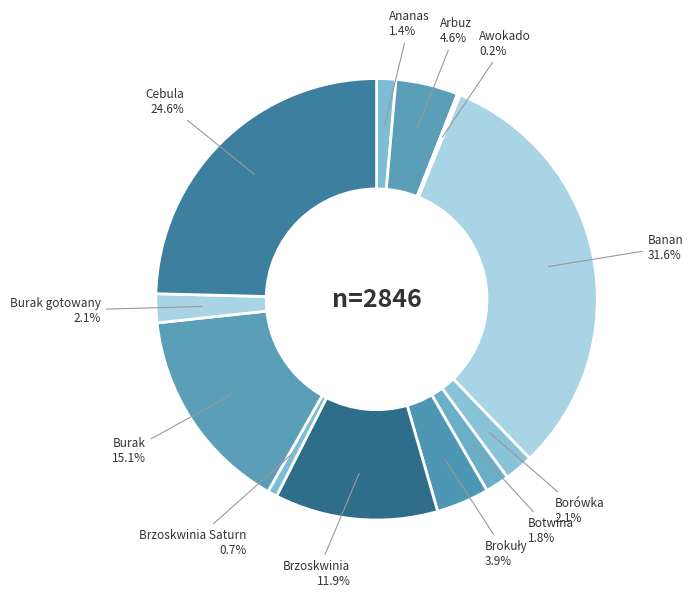

Combined, do Cebula and Ananas account for over 50%?

No